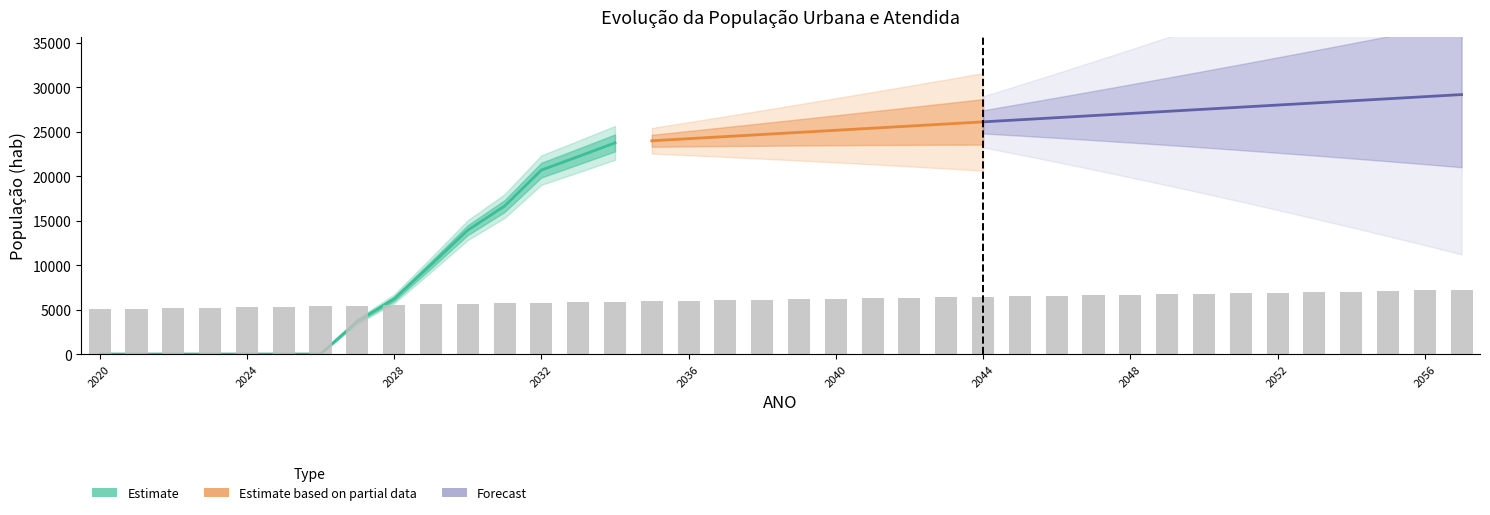

Rank the categories by value from highest to lowest.

2057, 2056, 2055, 2054, 2053, 2052, 2051, 2050, 2049, 2048, 2047, 2046, 2045, 2044, 2043, 2042, 2041, 2040, 2039, 2038, 2037, 2036, 2035, 2034, 2033, 2032, 2031, 2030, 2029, 2028, 2027, 2026, 2025, 2024, 2023, 2022, 2021, 2020